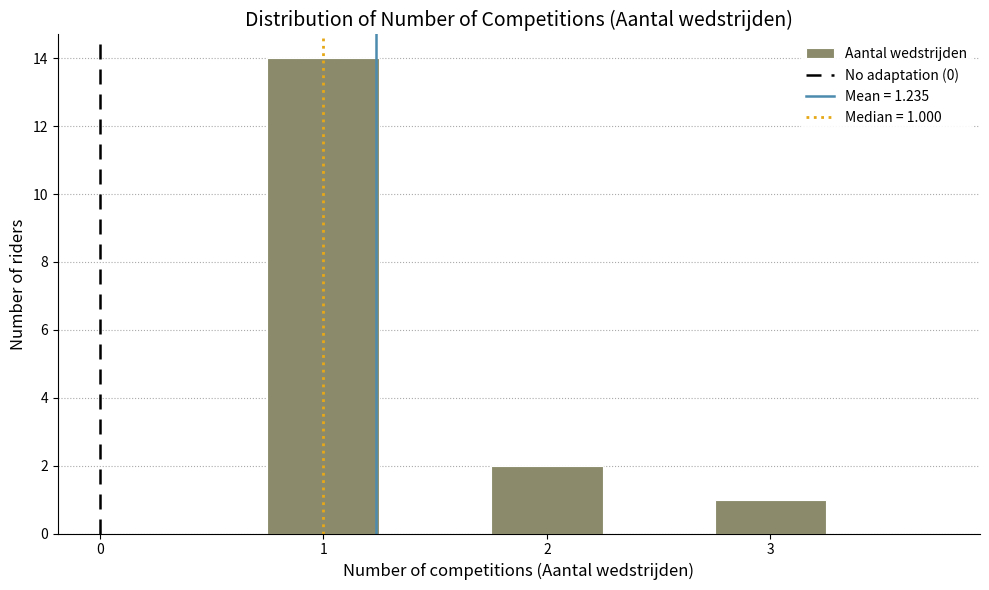

Which range on the x-axis has the tallest bar?

0.75 to 1.25